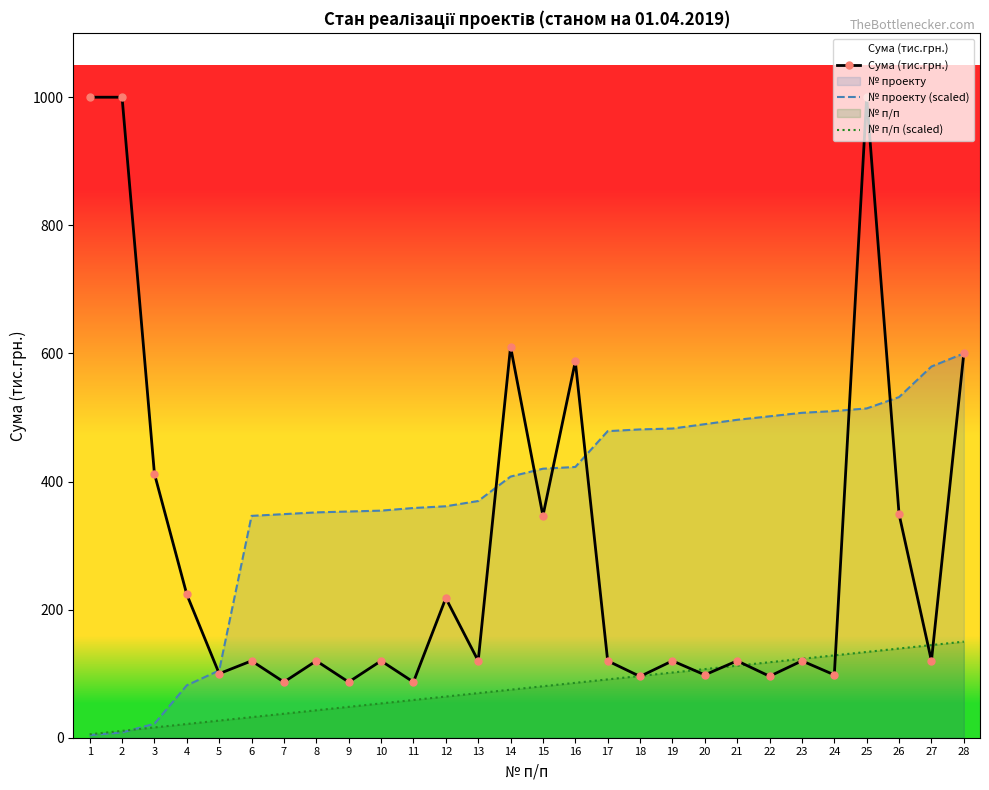

How many lines are shown in the chart?

3